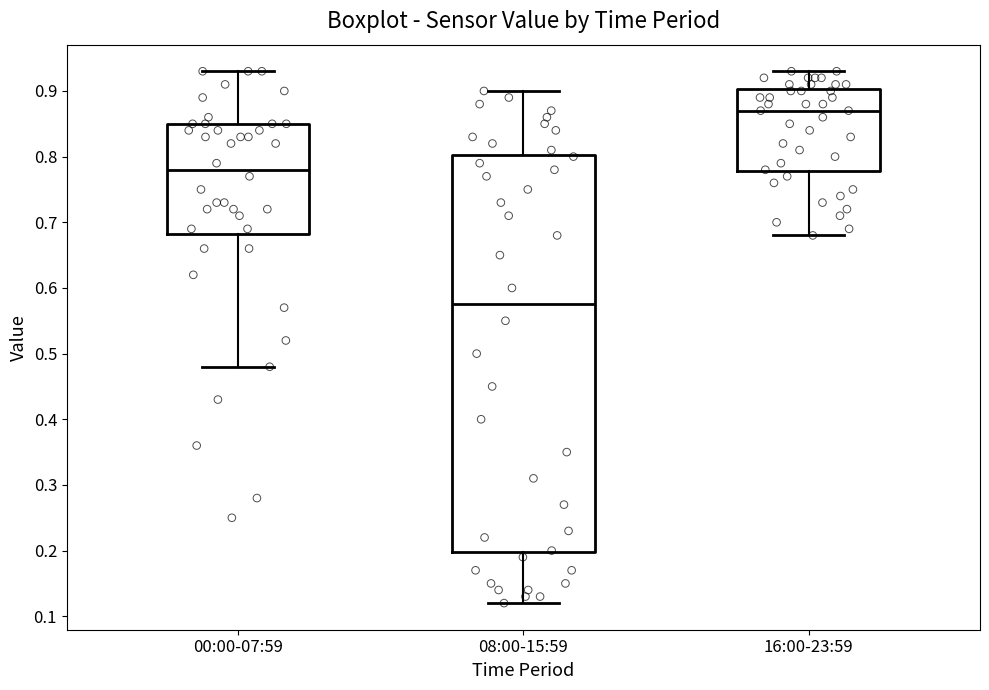

Comparing the boxes themselves (not the whiskers), which one is the tallest?

08:00-15:59